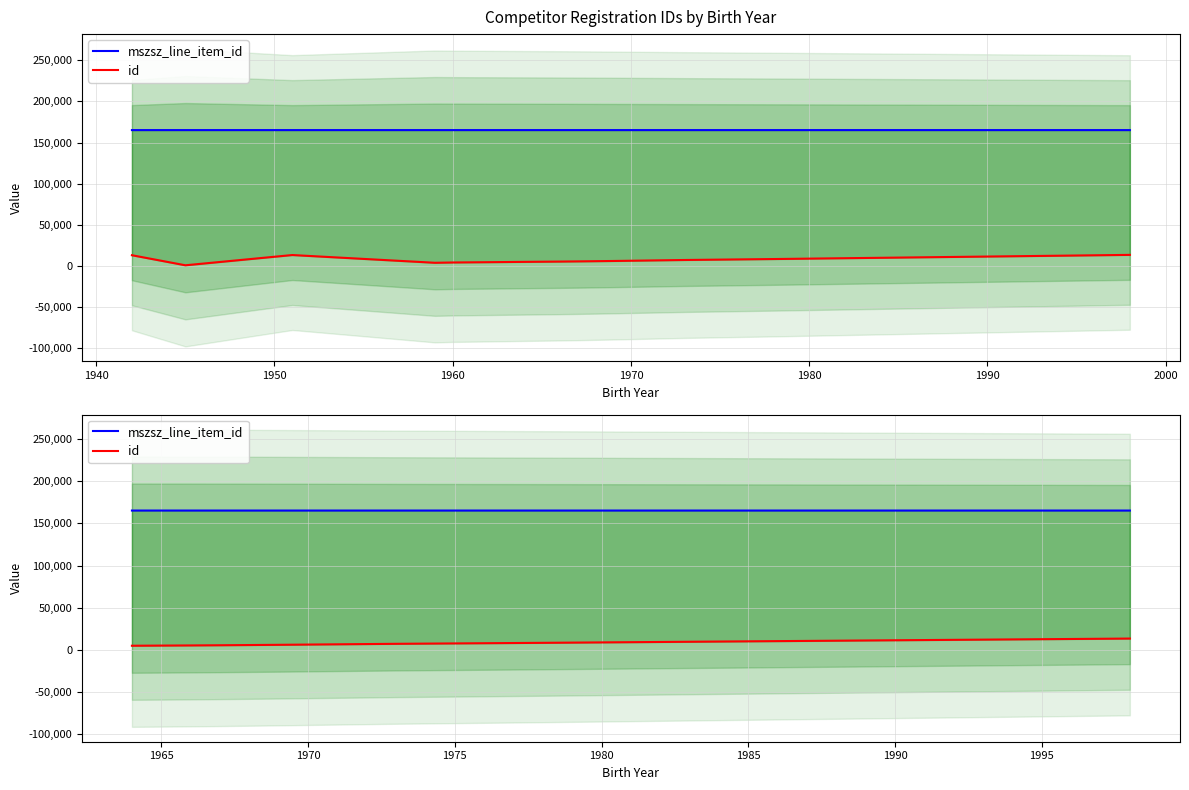

What is the average value of the id series?

7114